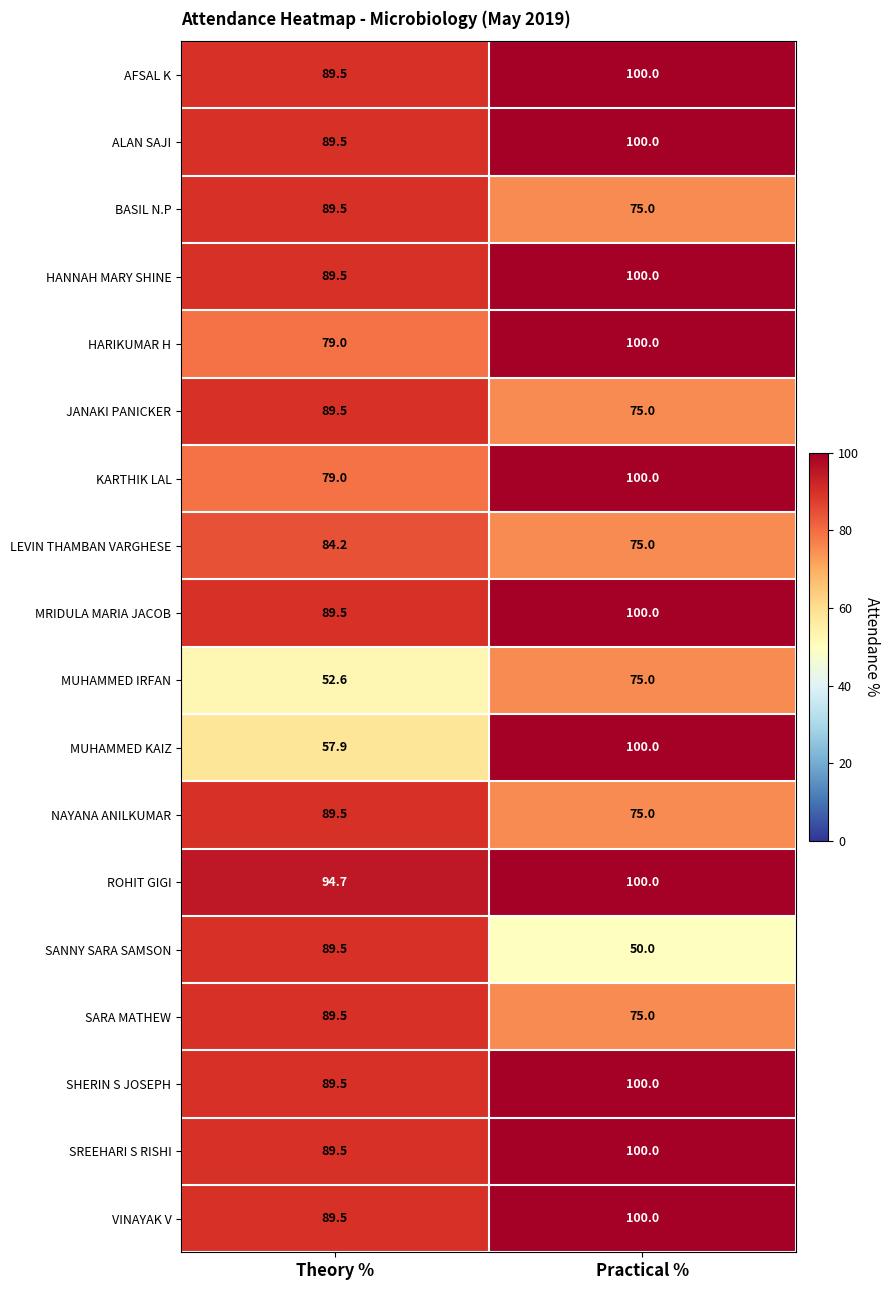

What is the lowest value of the SHERIN S JOSEPH series?

89.5